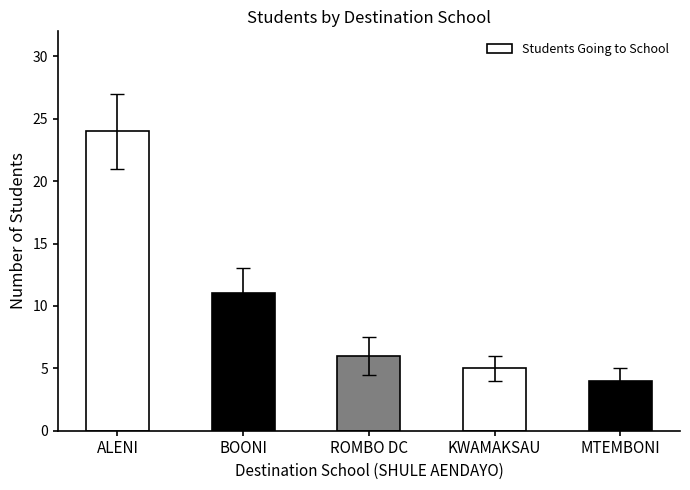

Is it true that the value at BOONI is 11?

True